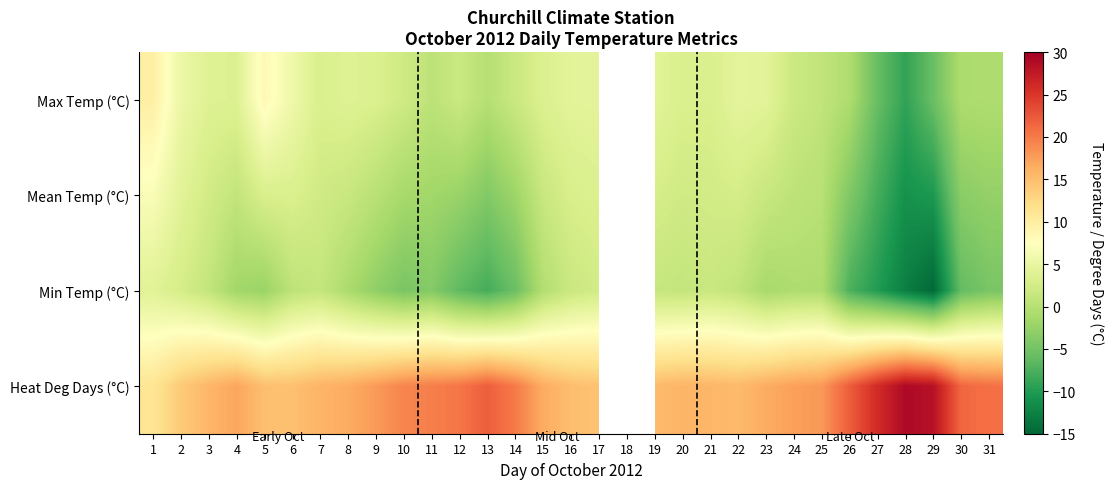

What is the total value across all series at 6?

24.3